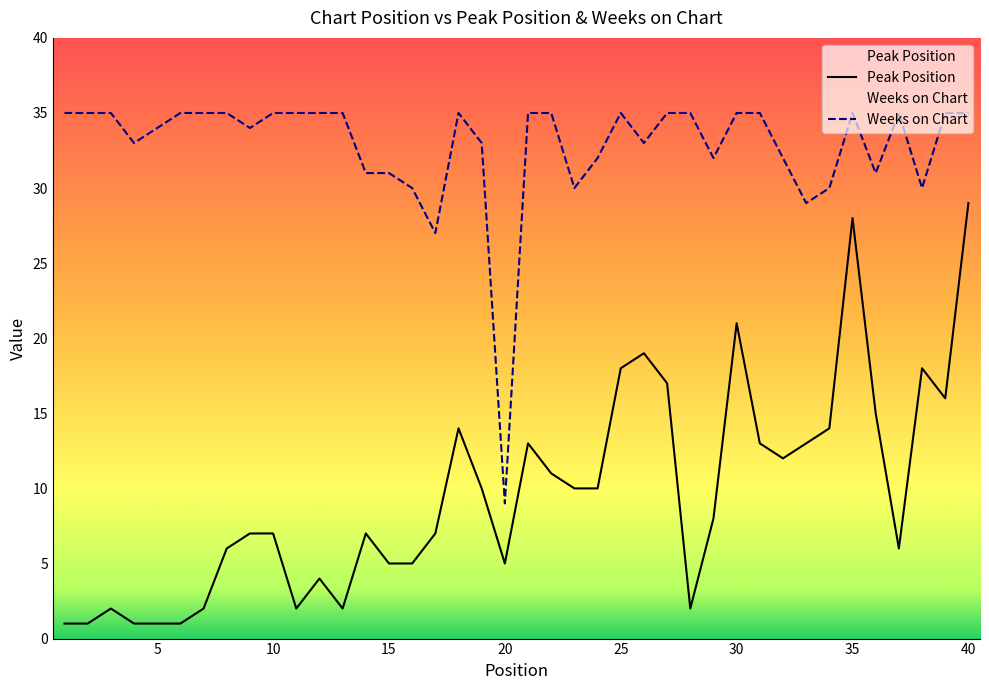

Which series has the largest total across all categories?

Weeks on Chart